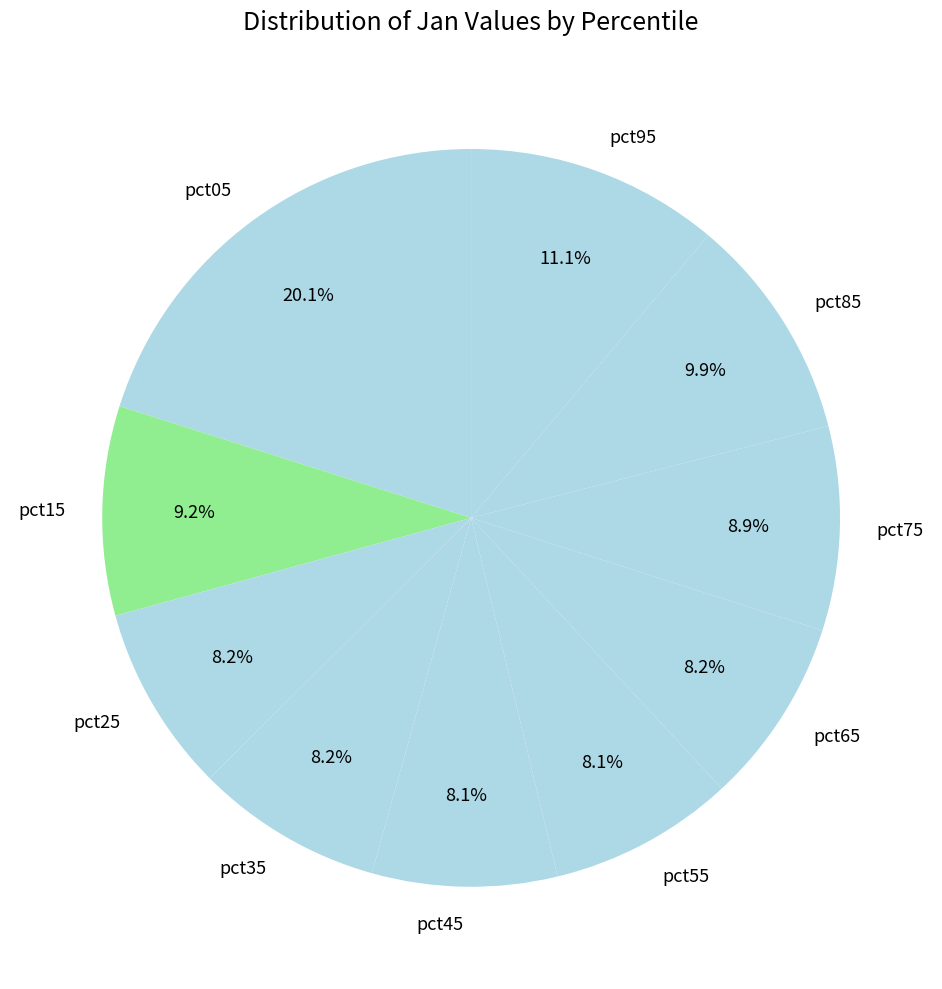

Combined, what portion of the pie is pct55 and pct05?

28.2%